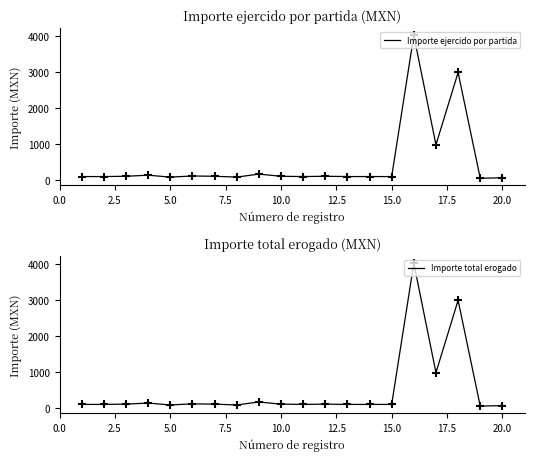

Which series contains the highest Y value?

Importe ejercido por partida